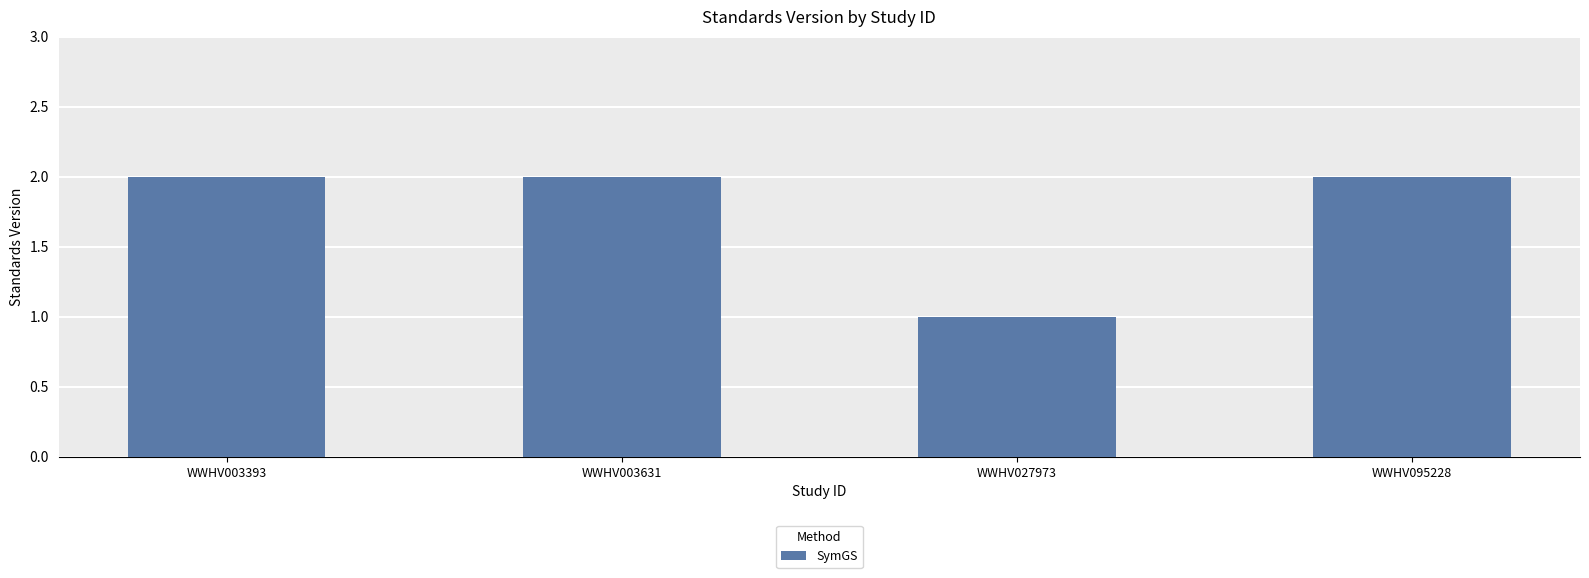

The value at WWHV027973 is 2. True or false?

False